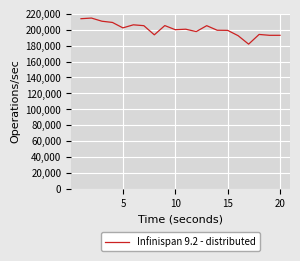

Is this an area chart (filled region under the line)?

No